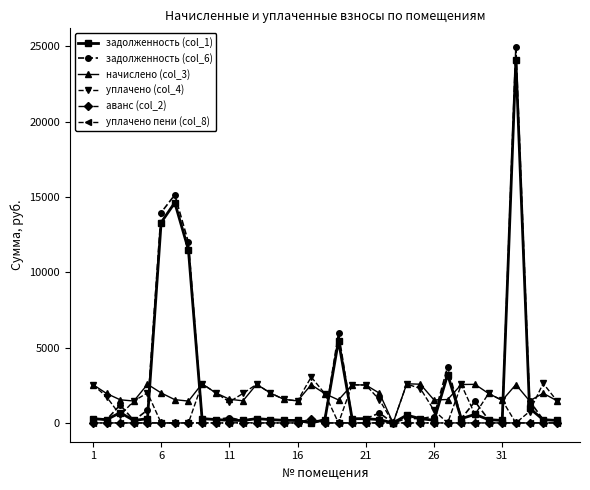

Which series has the widest spread of values?

задолженность (col_6)